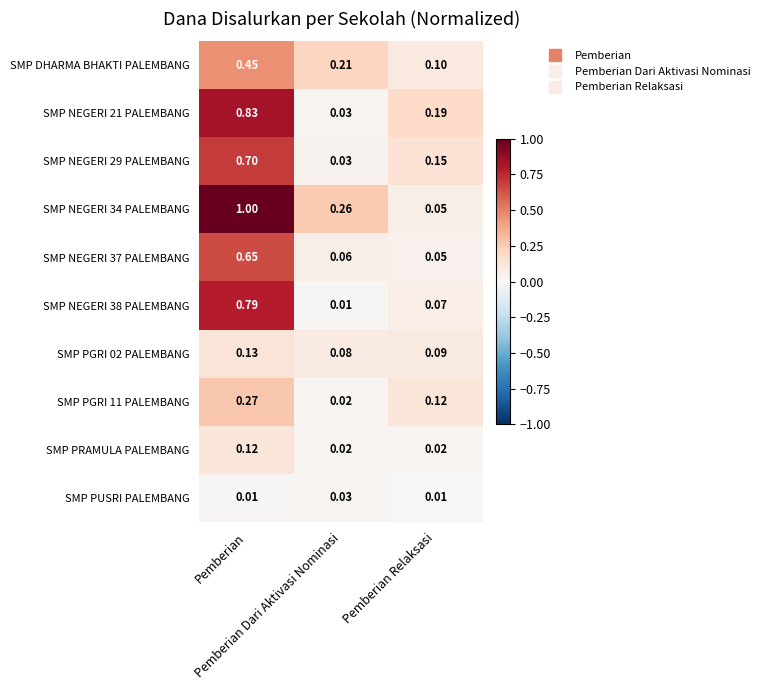

At which category is the sum across all series the highest?

Pemberian